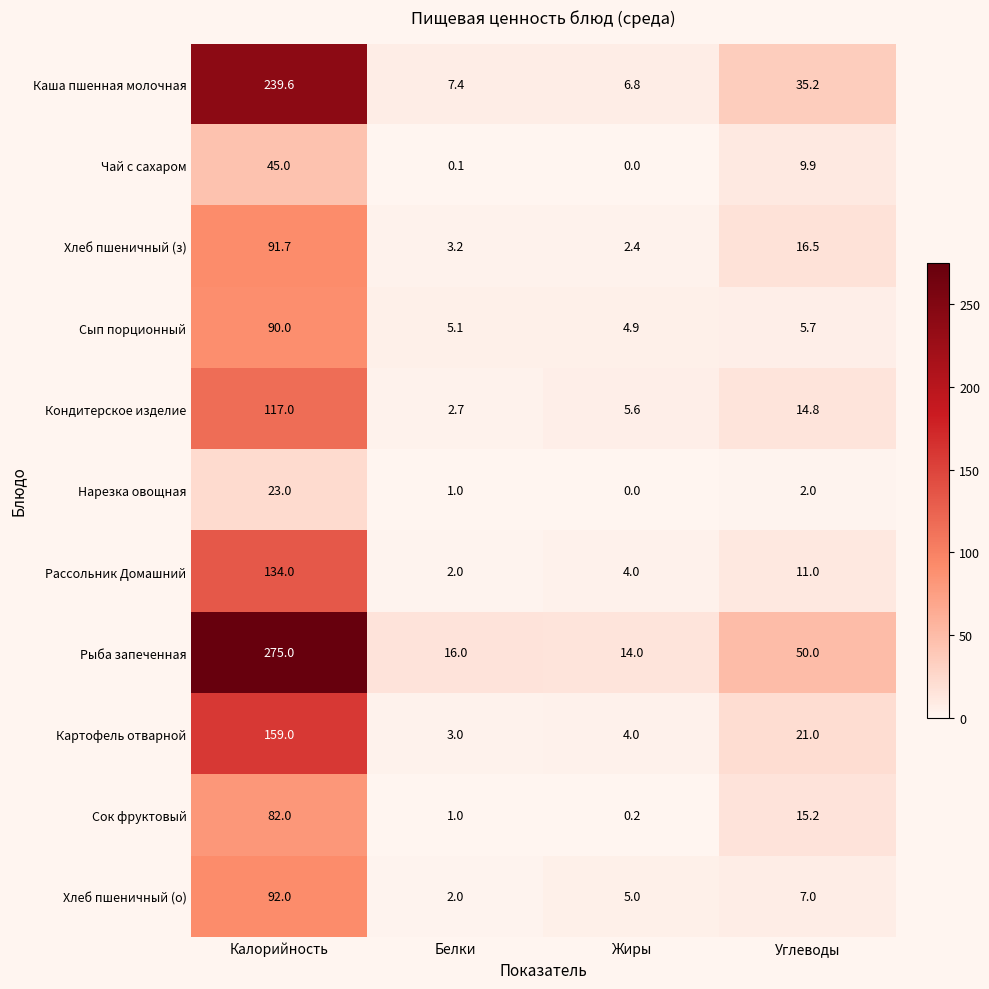

What is the greatest value displayed?

275.0